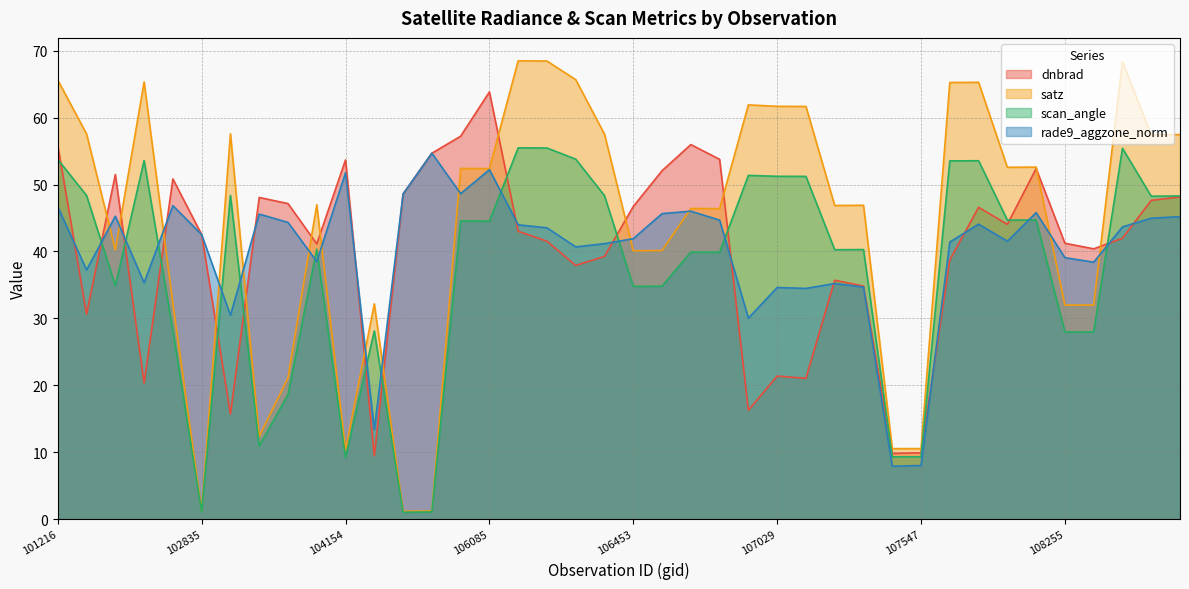

Where is the first local maximum for scan_angle?

102473